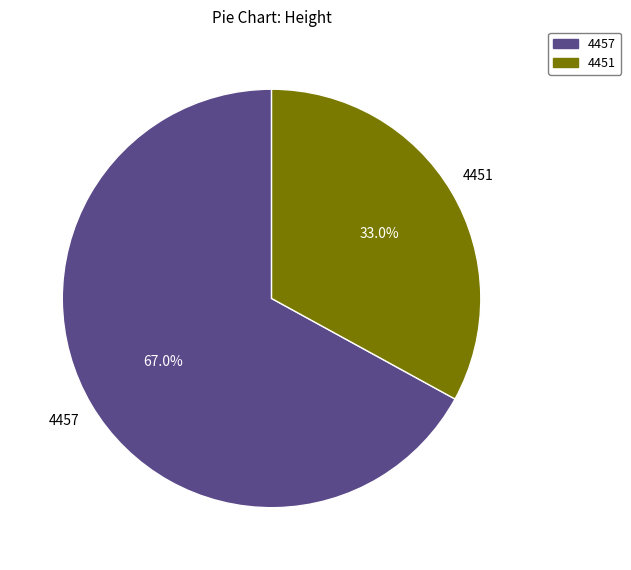

Rank the categories by value from lowest to highest.

4451, 4457